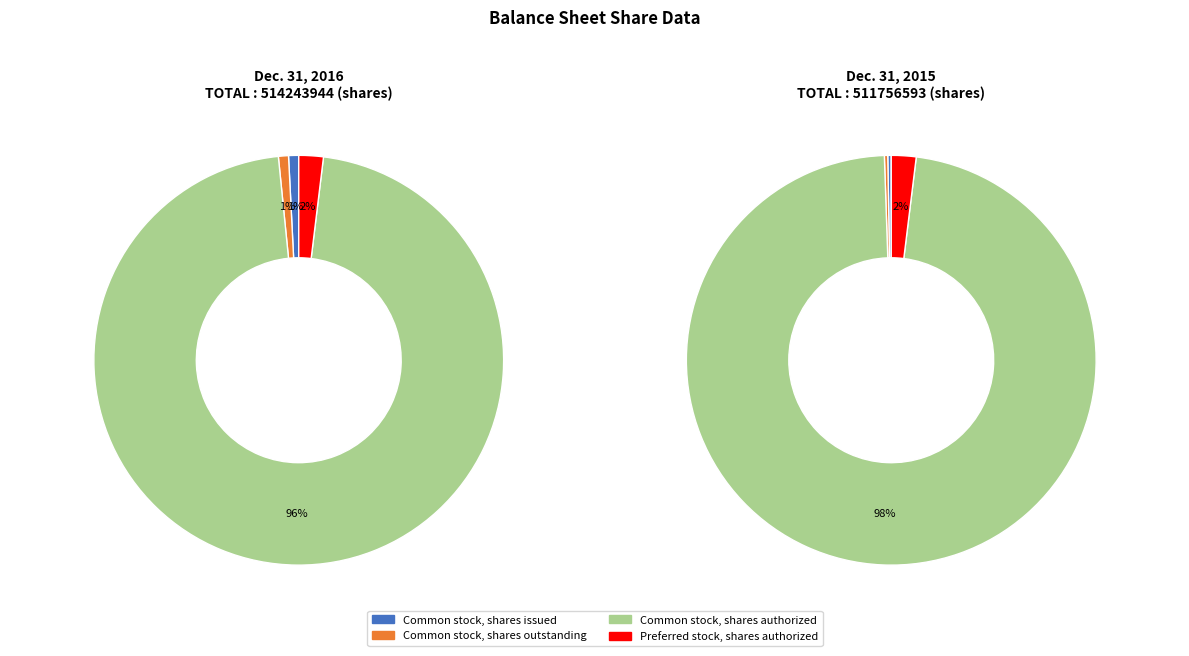

How many segments does this pie chart have?

4